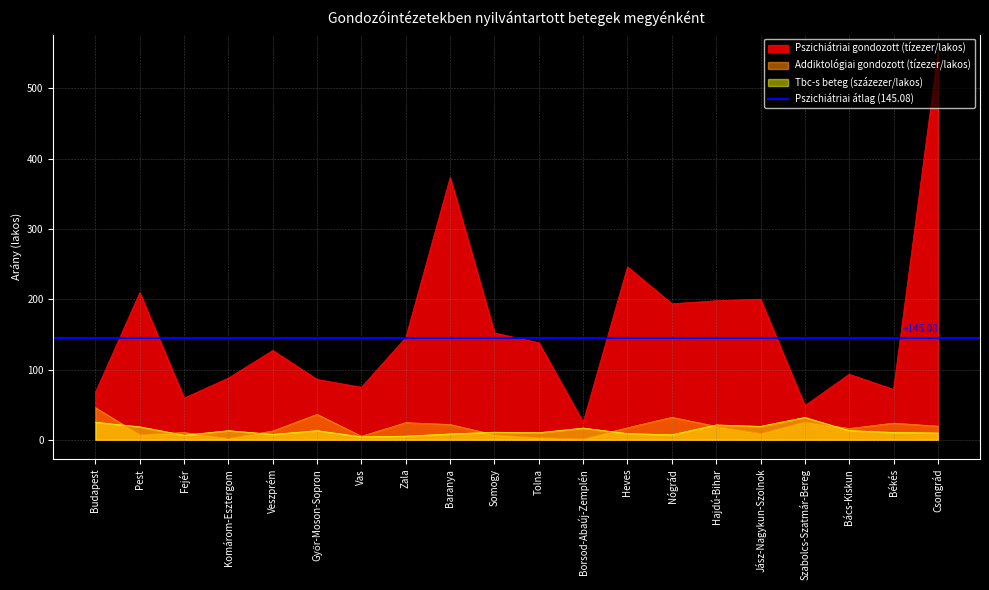

True or false: Addiktológiai gondozott (tízezer/lakos) and Pszichiátriai gondozott (tízezer/lakos) cross at least once.

False